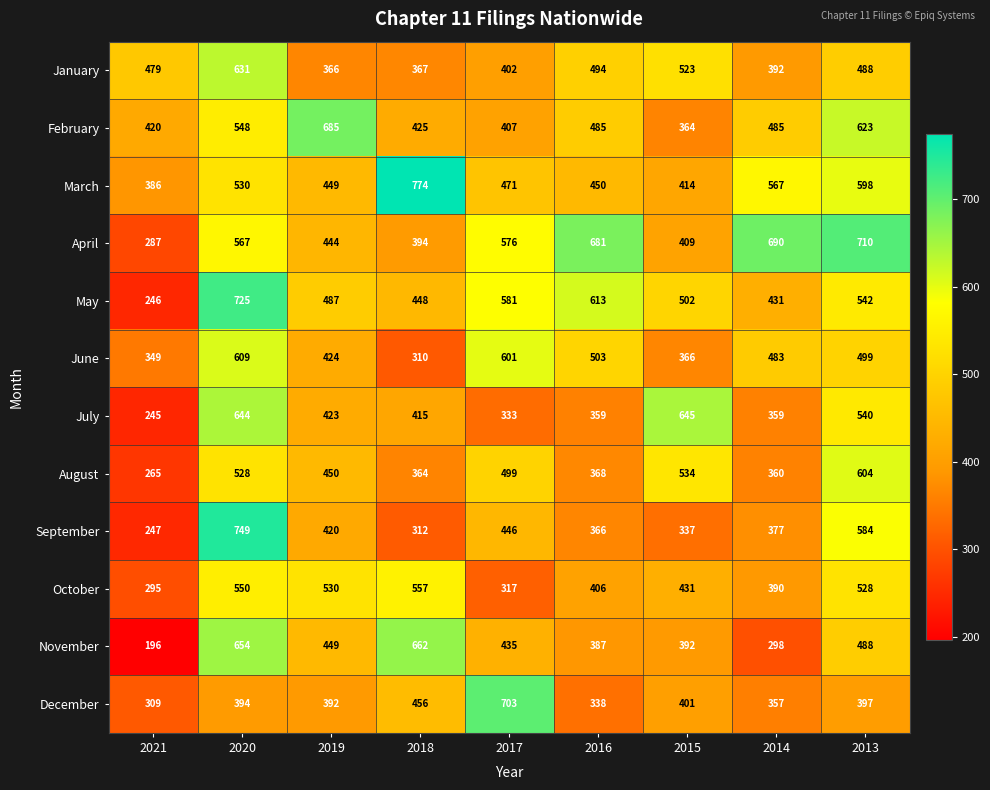

Is the value of November at 2020 greater than the value of February at 2015?

Yes